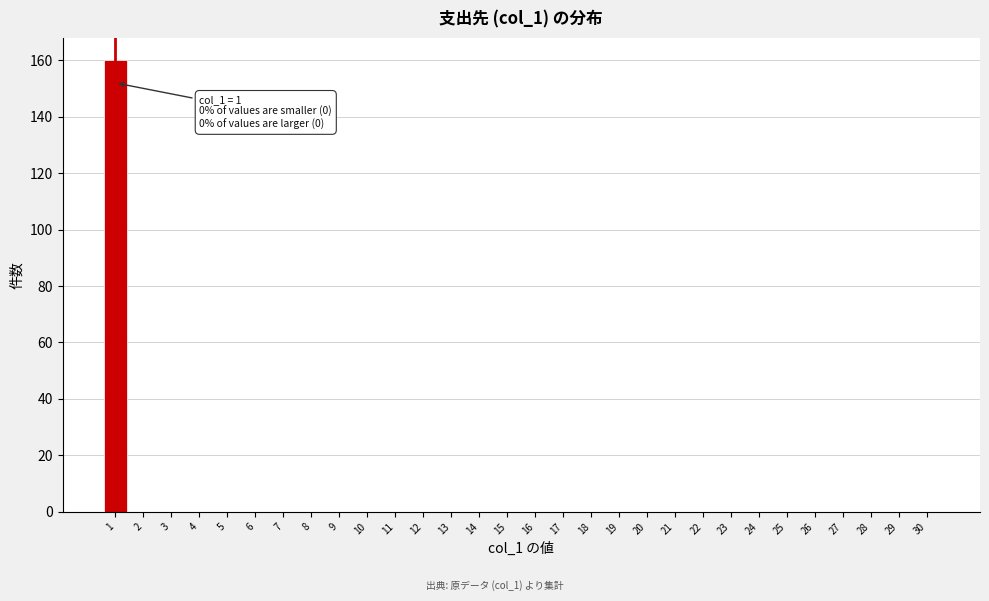

Reading left to right, extract all data points from this chart.

1=160	2=0	3=0	4=0	5=0	6=0	7=0	8=0	9=0	10=0	11=0	12=0	13=0	14=0	15=0	16=0	17=0	18=0	19=0	20=0	21=0	22=0	23=0	24=0	25=0	26=0	27=0	28=0	29=0	30=0